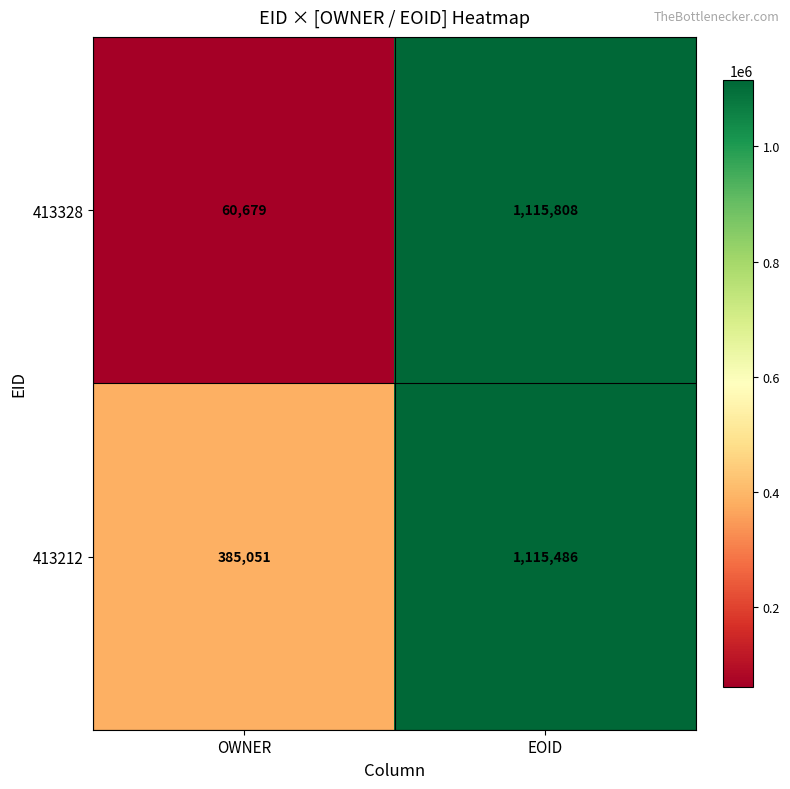

At which category is the sum across all series the highest?

EOID